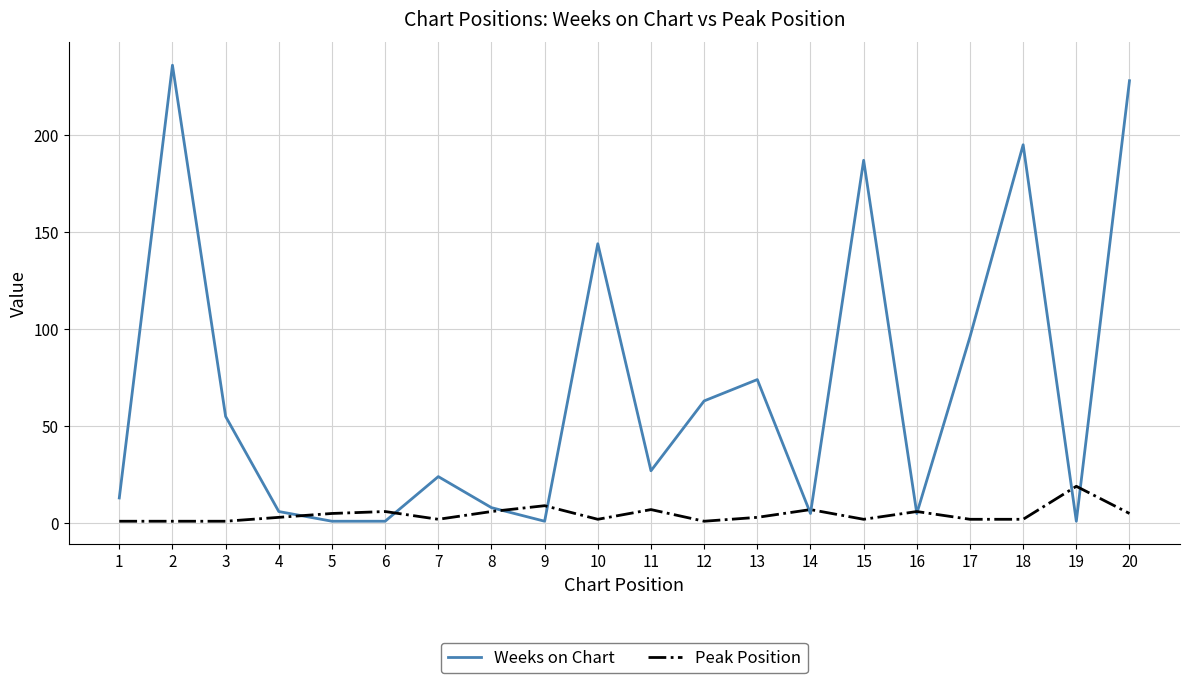

Which series has the largest range (max minus min)?

Weeks on Chart